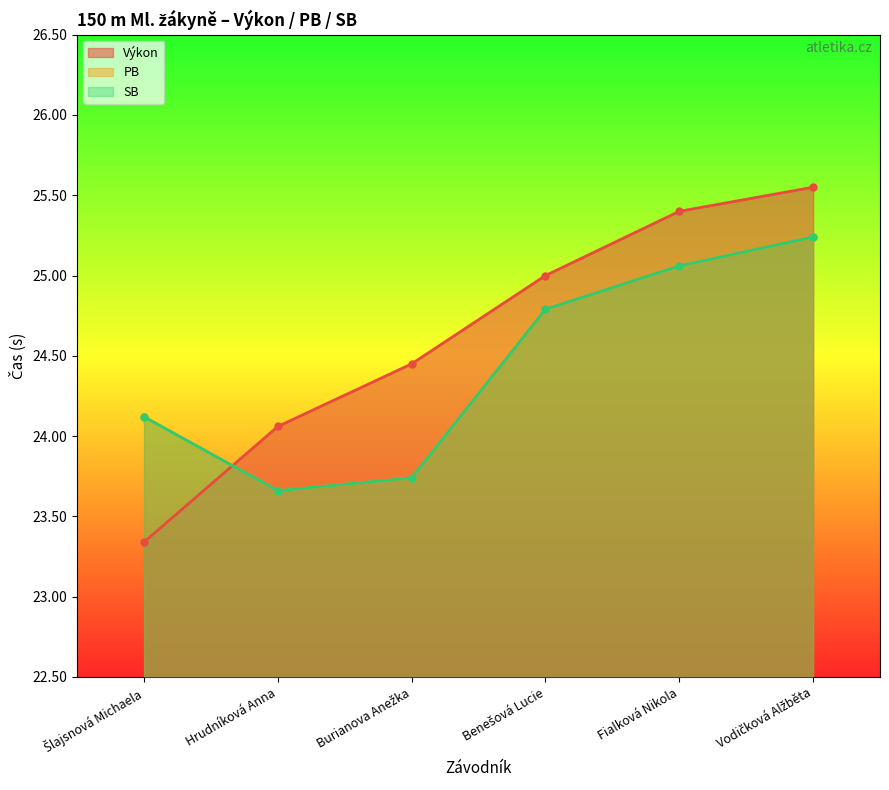

What is the minimum value shown in the chart?

23.3